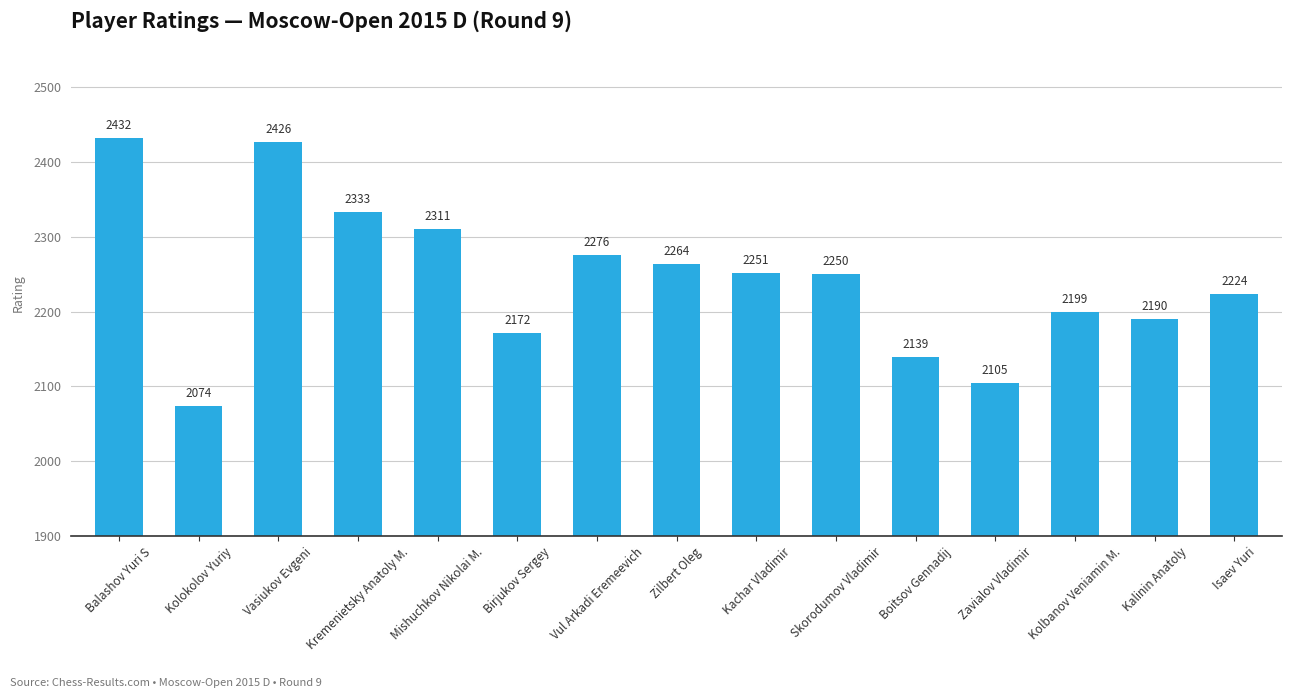

Are the bars grouped side by side (vs. stacked)?

No